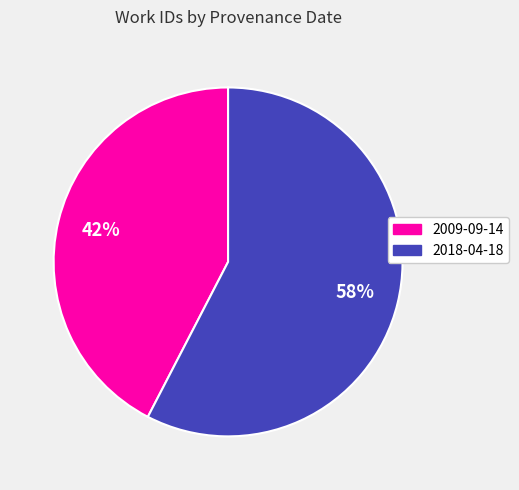

The 2018-04-18 slice represents 58% of the pie. True or false?

True